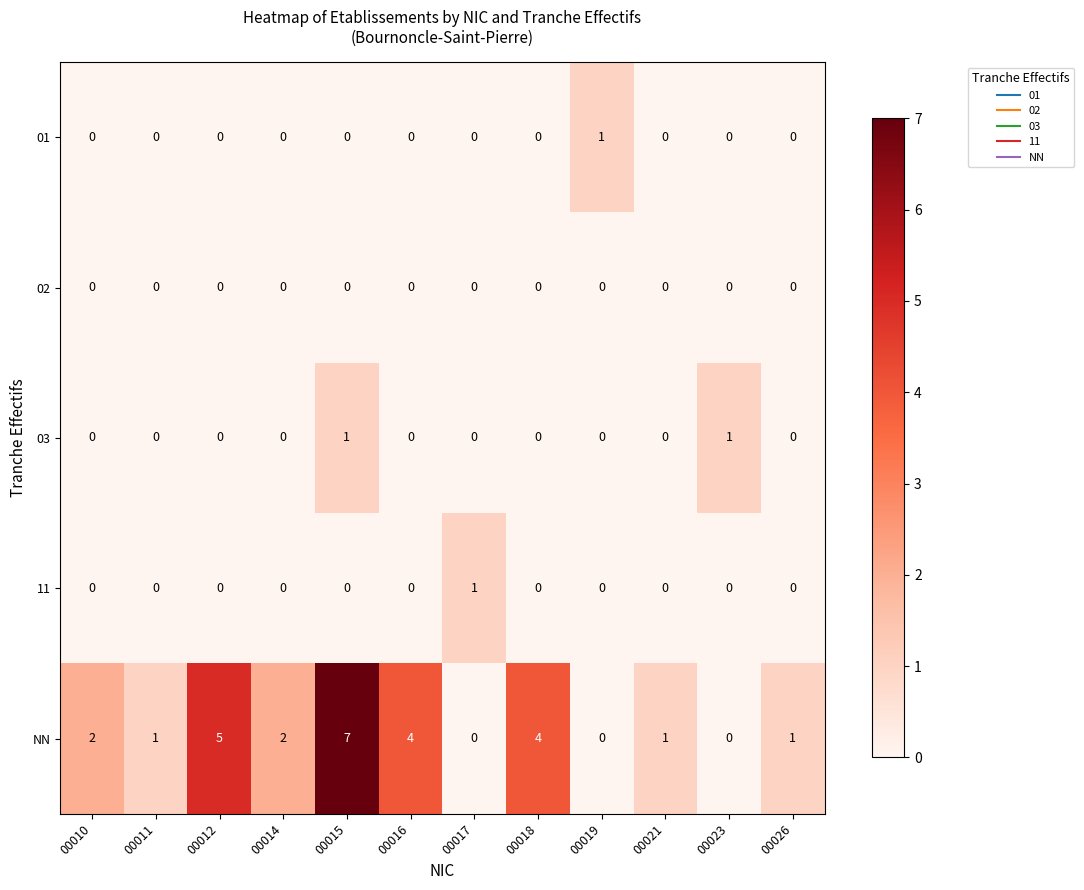

Count the NN values in the range 1 to 4.

7